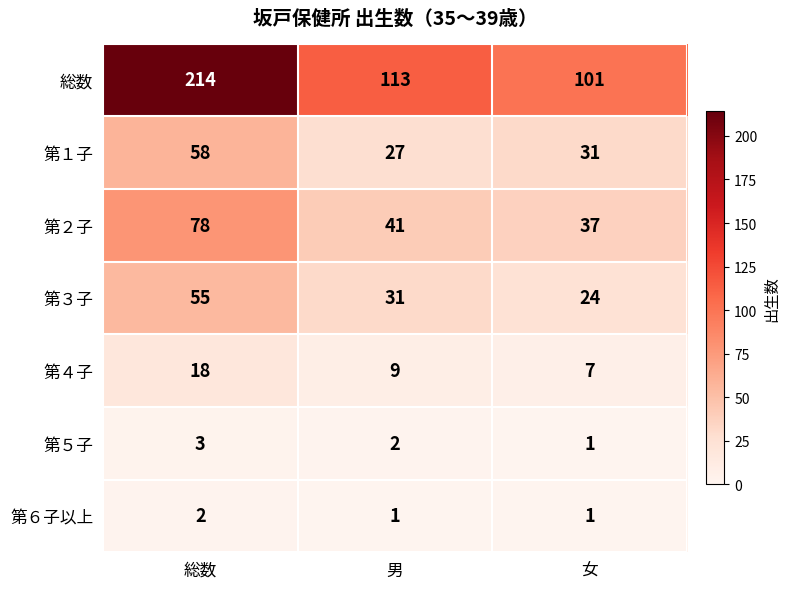

At how many categories does at least one series exceed 68?

3